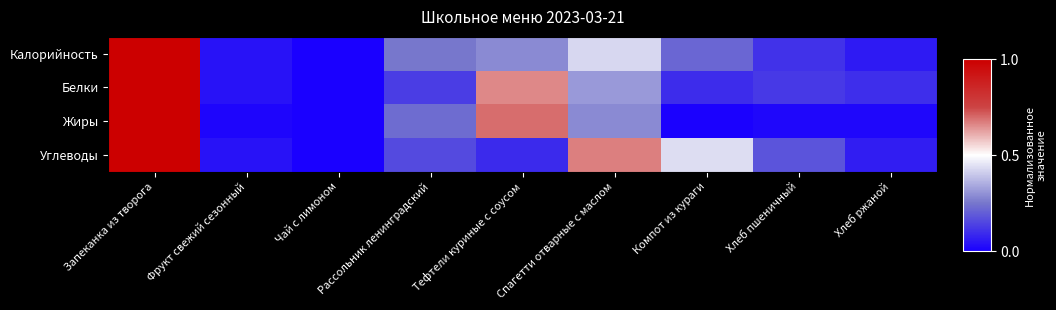

At Фрукт свежий сезонный, list the series in order from smallest to largest.

Жиры, Калорийность, Белки, Углеводы